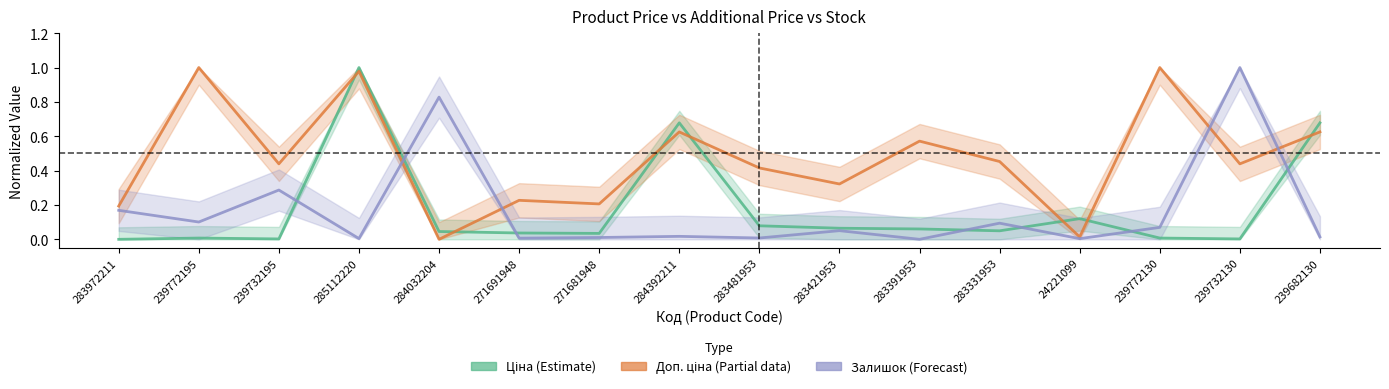

Which series changed the most between 285112220 and 284392211?

Доп. ціна (Partial)